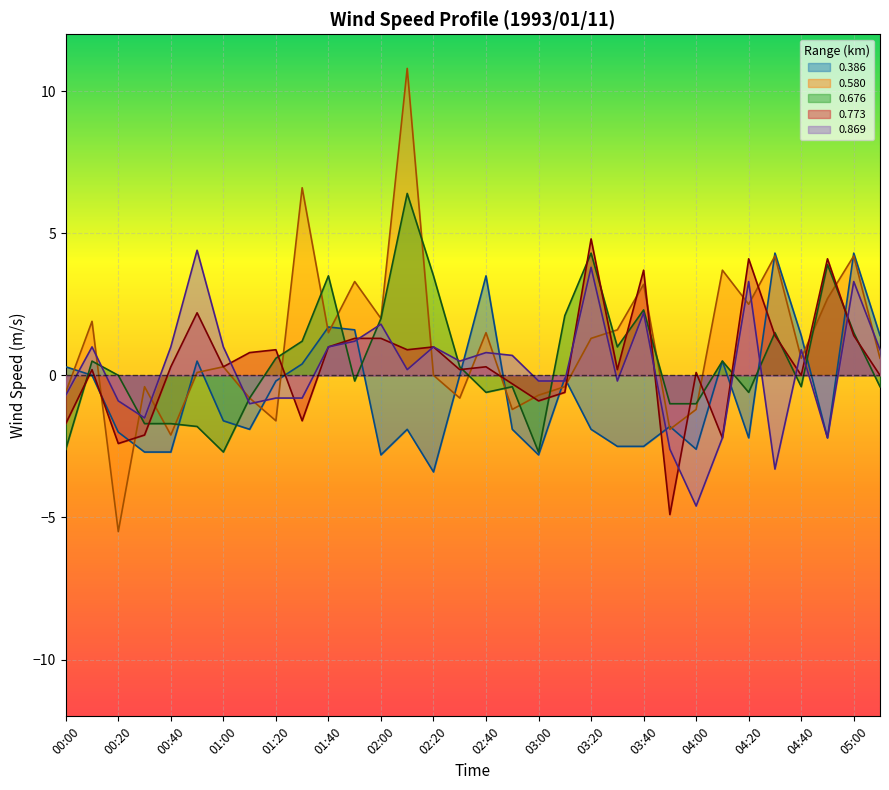

At which category does 0.580 reach its first local valley?

00:20